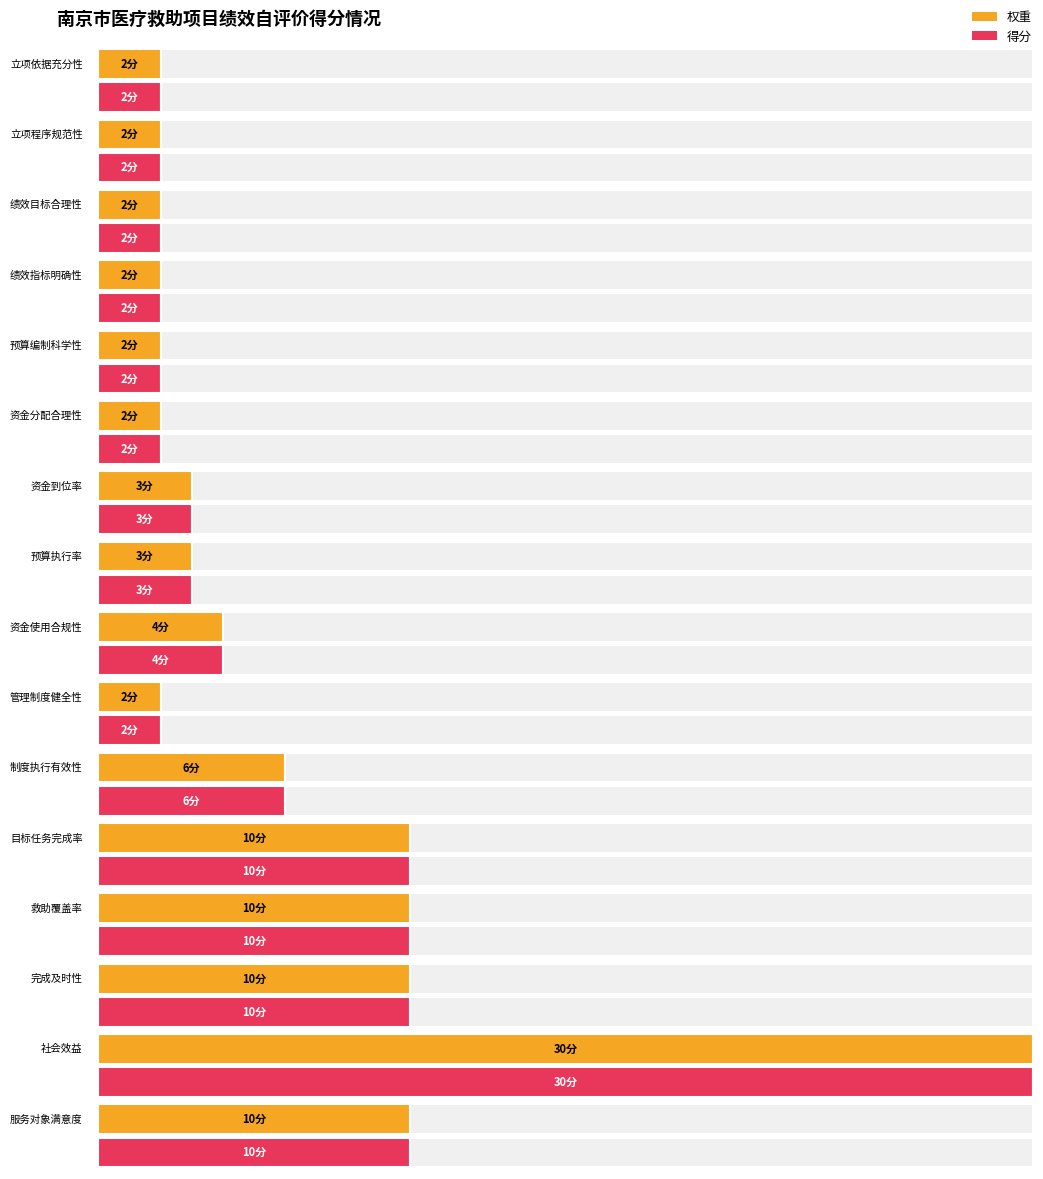

Does the chart contain stacked bars?

No